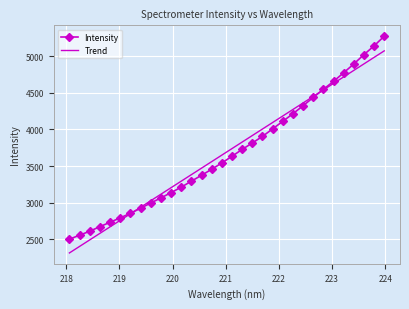

What is the minimum value shown in the chart?

2500.4